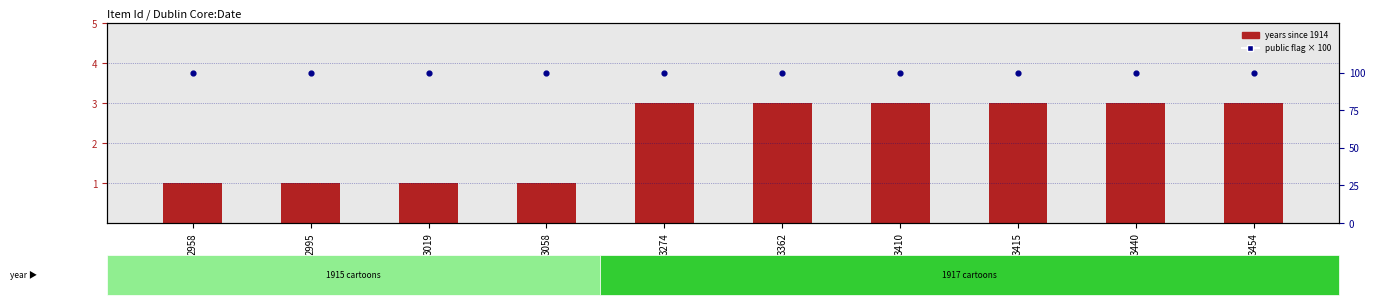

Which series has the largest Y range (max minus min)?

years since 1914